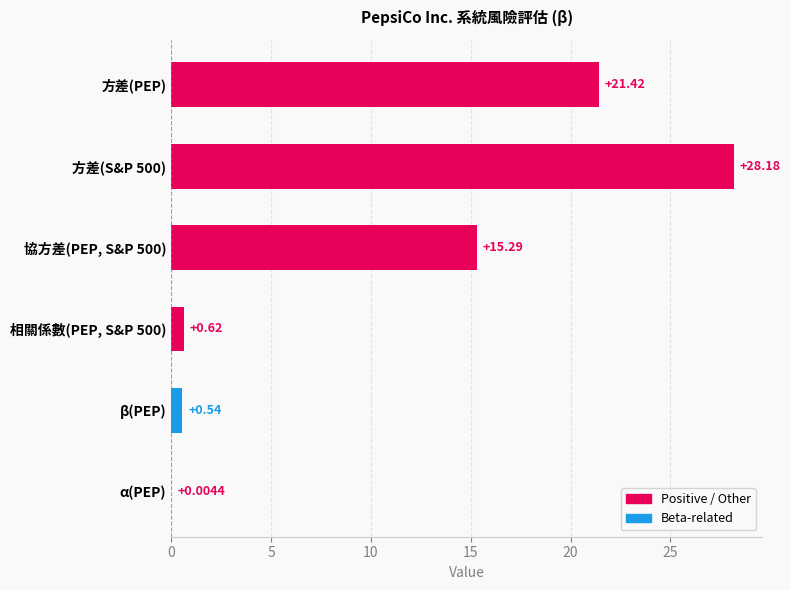

What is the change in value from 協方差(PEP, S&P 500) to 相關係數(PEP, S&P 500)?

-14.7